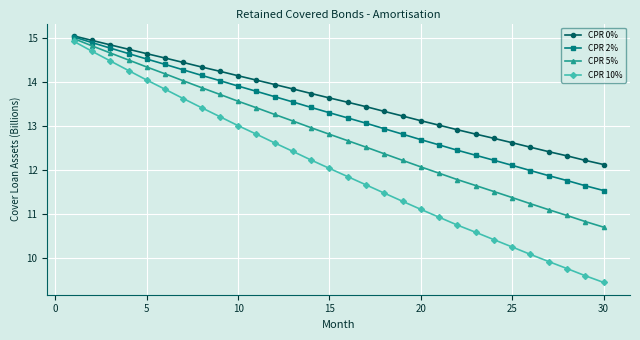

What is the average value of the CPR 0% series?

13.6